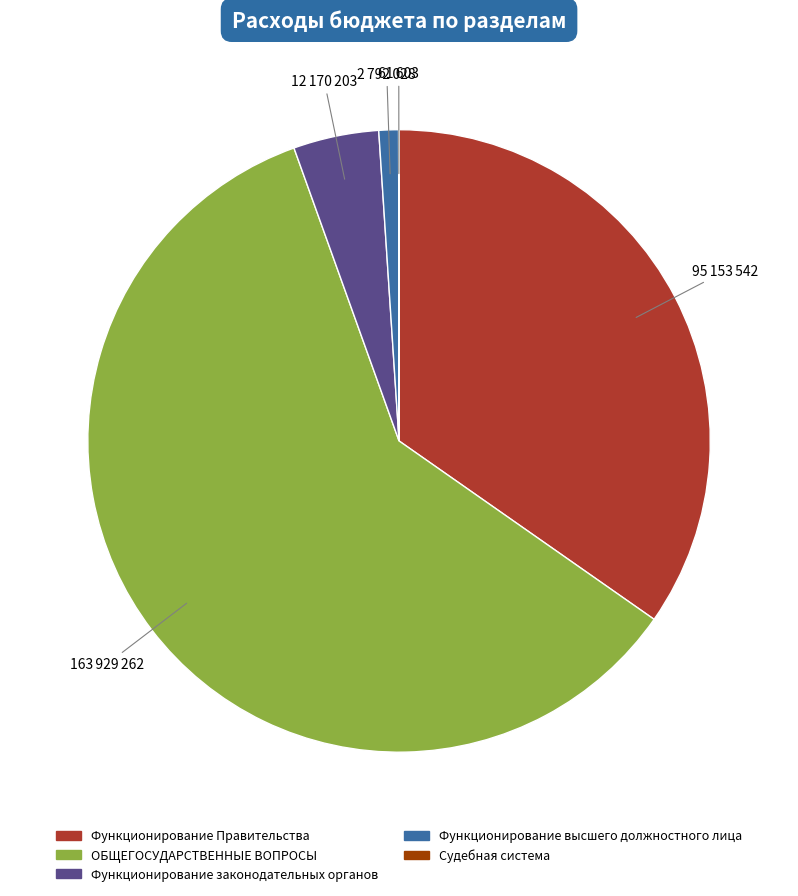

What is the ratio of the value at Функционирование Правительства to the value at Функционирование высшего должностного лица?

34.1